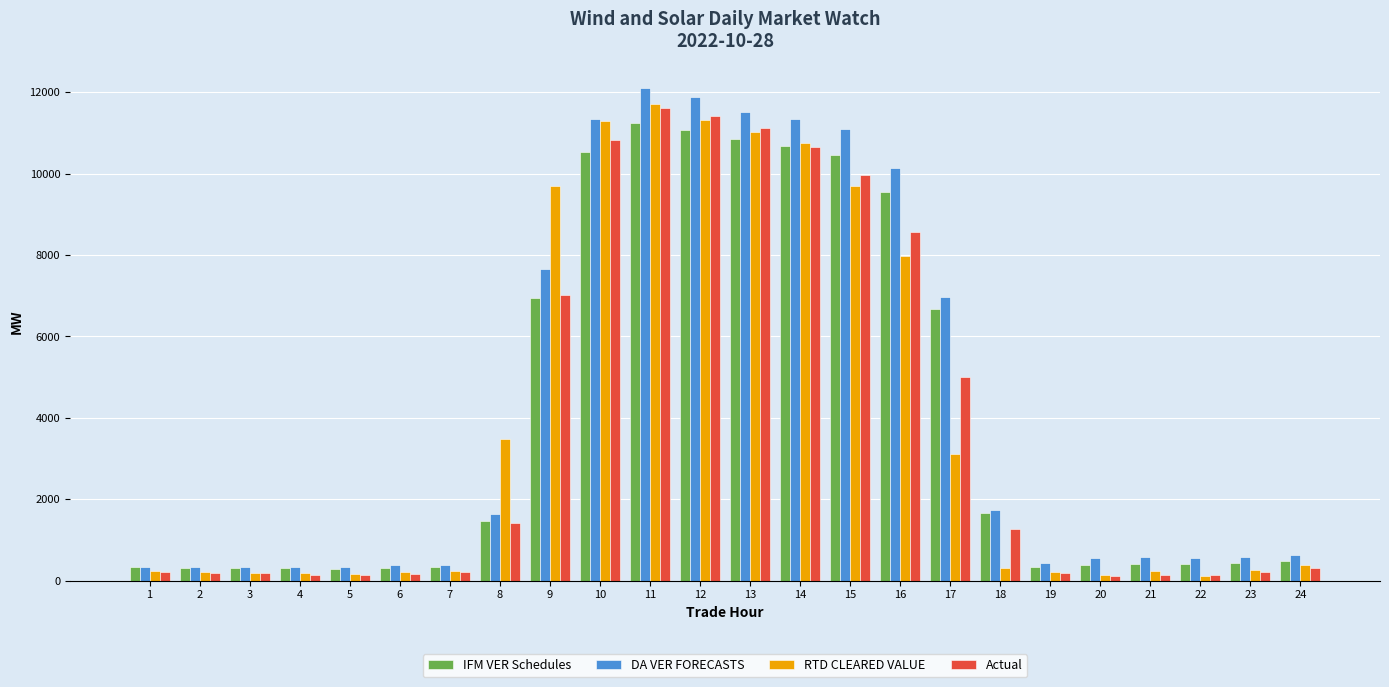

What is the spread (max minus min) of values at 3?

164.2